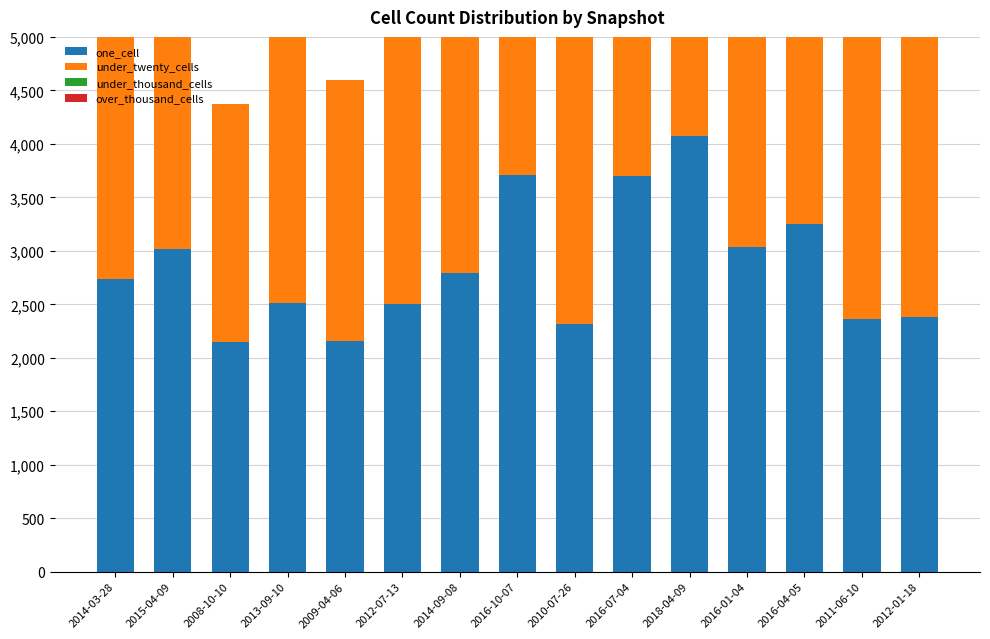

The value of one_cell at 2016-01-04 is 3036. True or false?

True